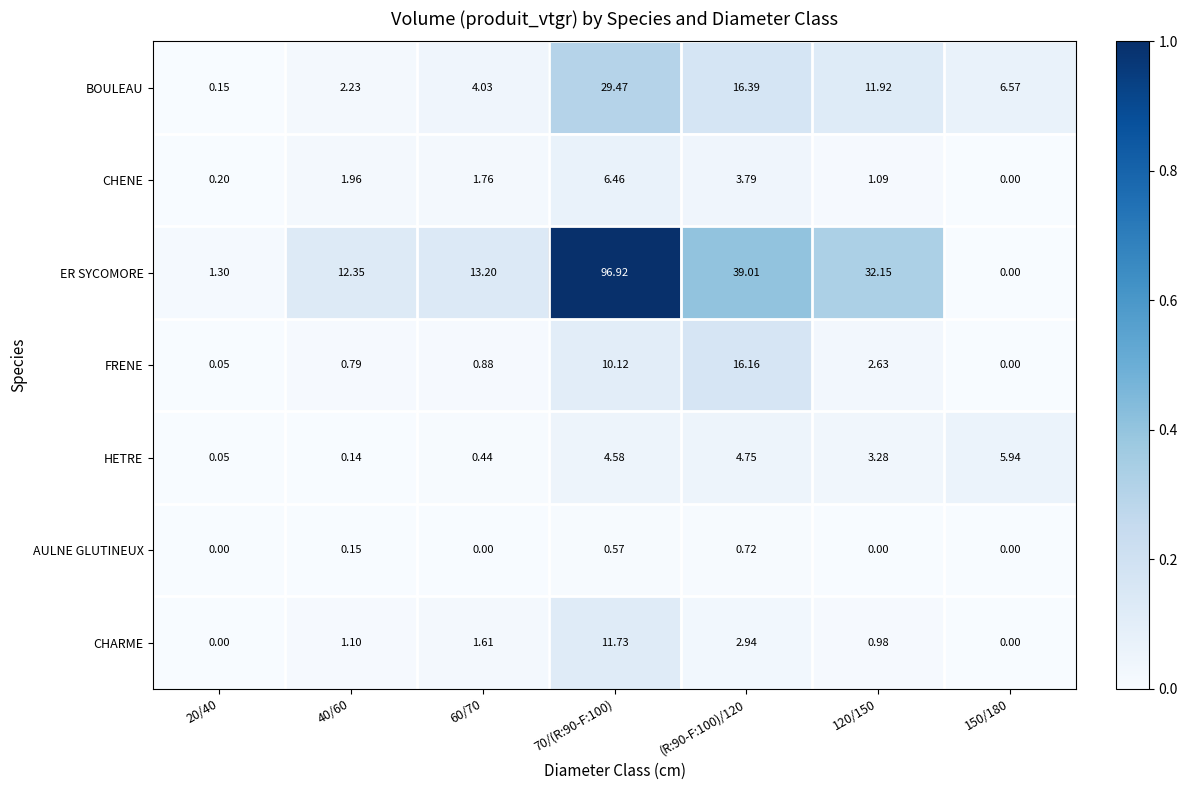

At 70/(R:90-F:100), list the series in order from smallest to largest.

AULNE GLUTINEUX, HETRE, CHENE, FRENE, CHARME, BOULEAU, ER SYCOMORE